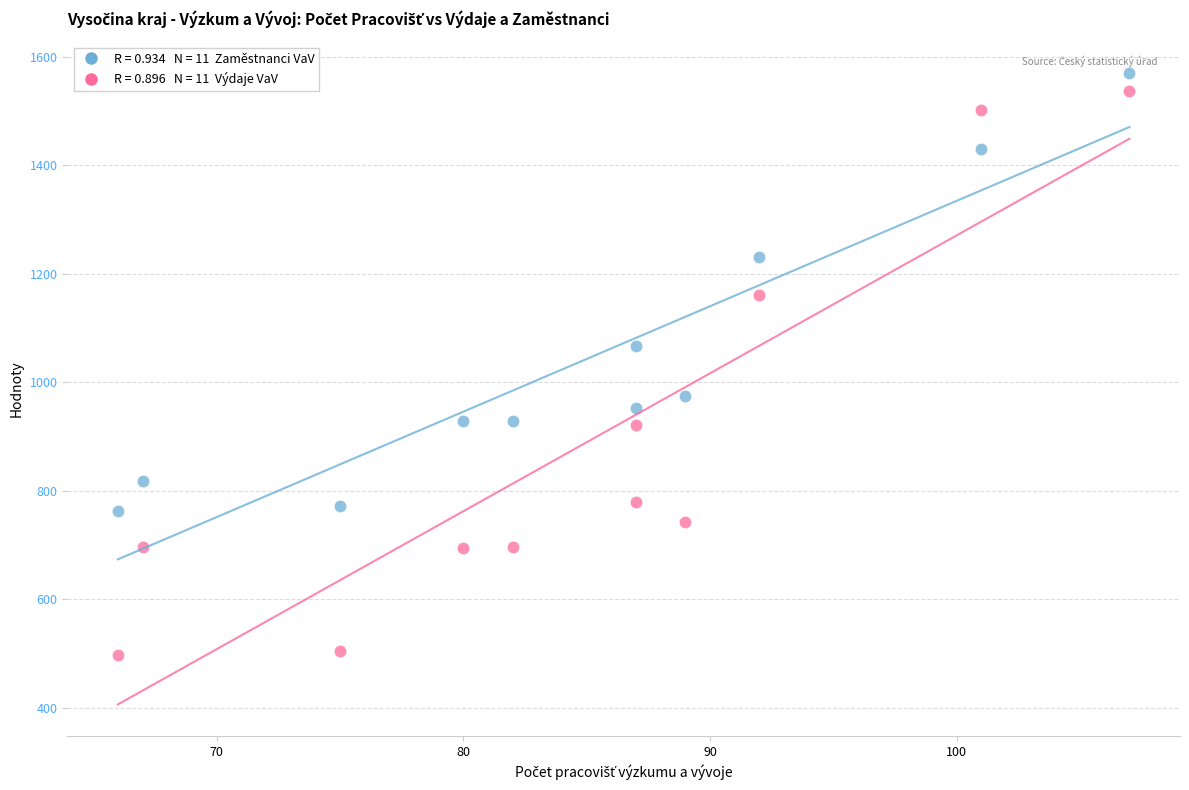

Across all series, what Y value is closest to 1033?

1066.4